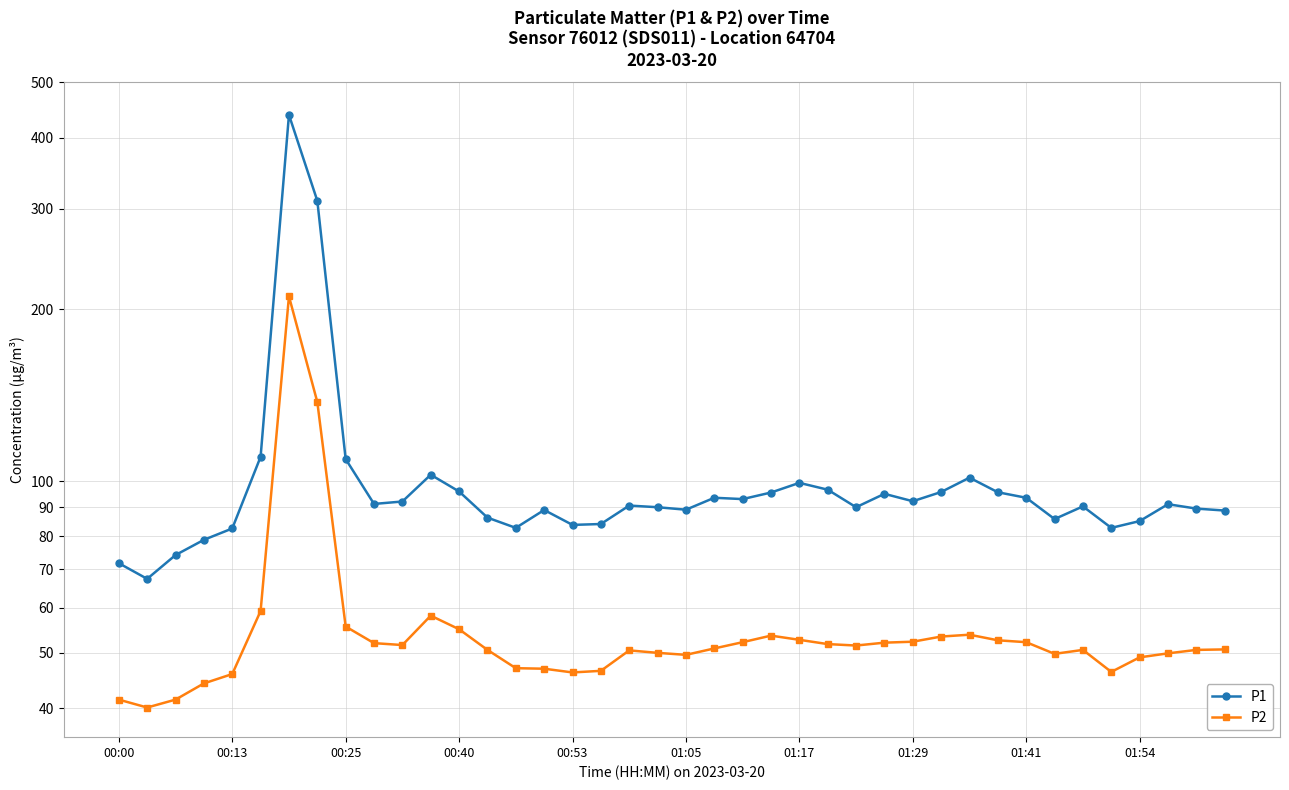

True or false: P1 has more than 0 interior local peaks.

True